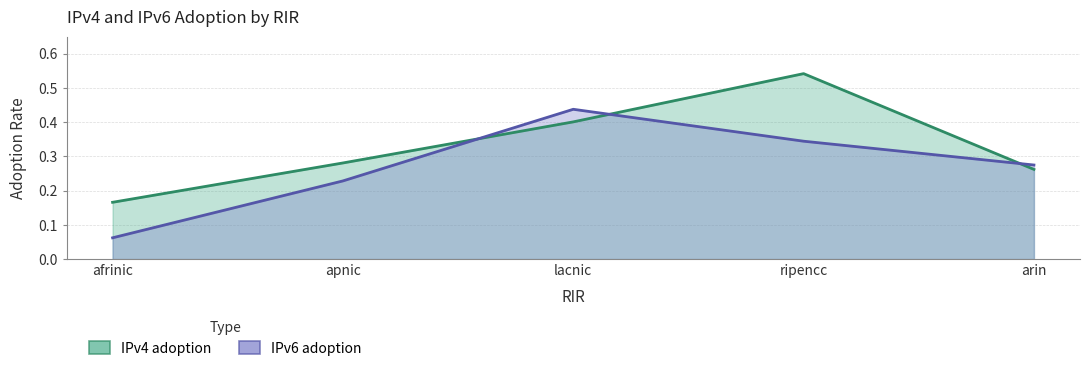

Is it true that IPv4 adoption equals 0.2 at afrinic?

True